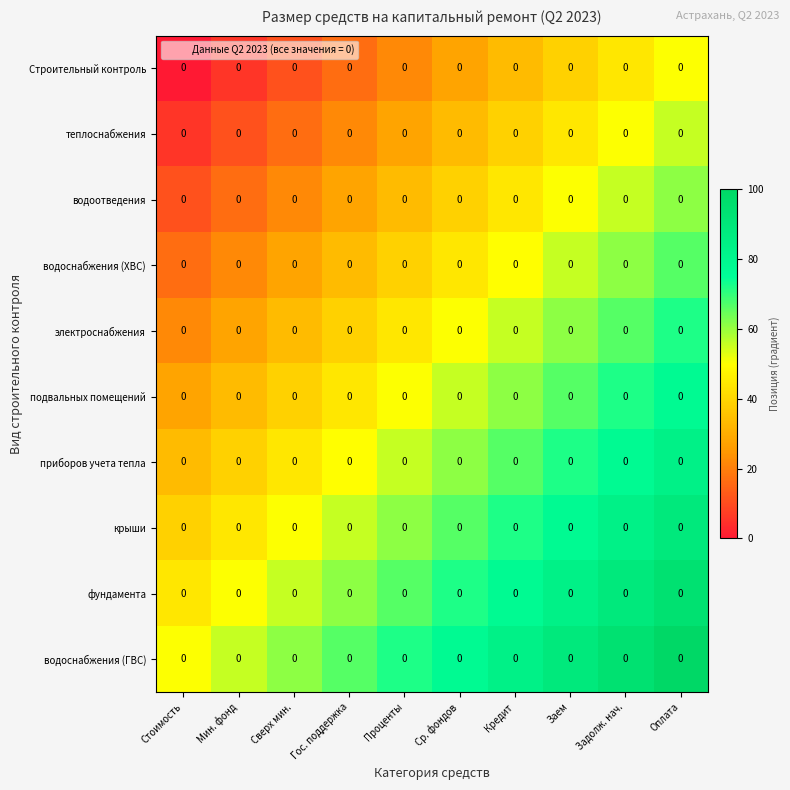

Count the number of categories in the chart.

10